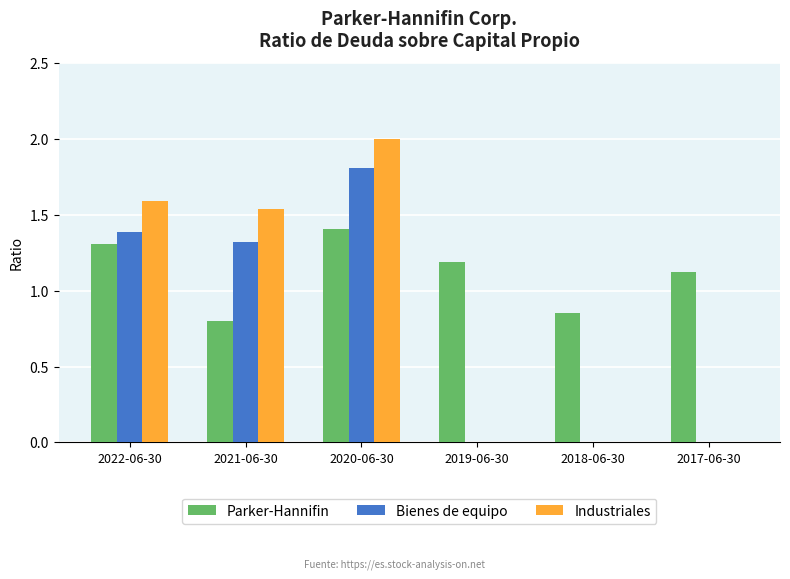

What is the sum of the Industriales values at 2022-06-30 and 2018-06-30?

1.6